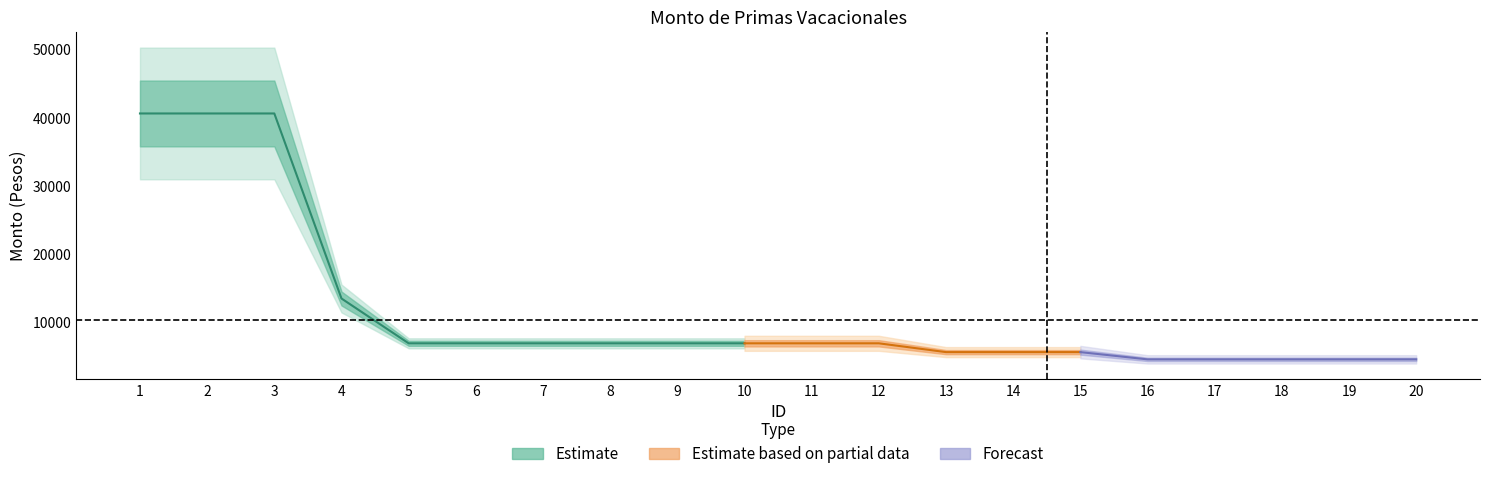

True or false: Monto neto de las primas and Monto bruto de las primas cross at least once.

False